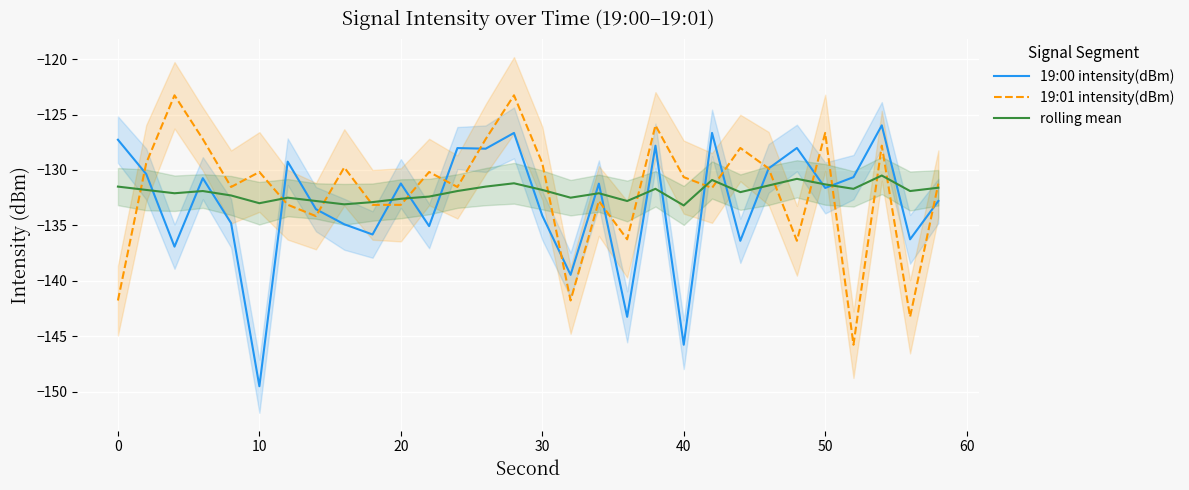

What is the lowest value of the rolling mean series?

-133.2